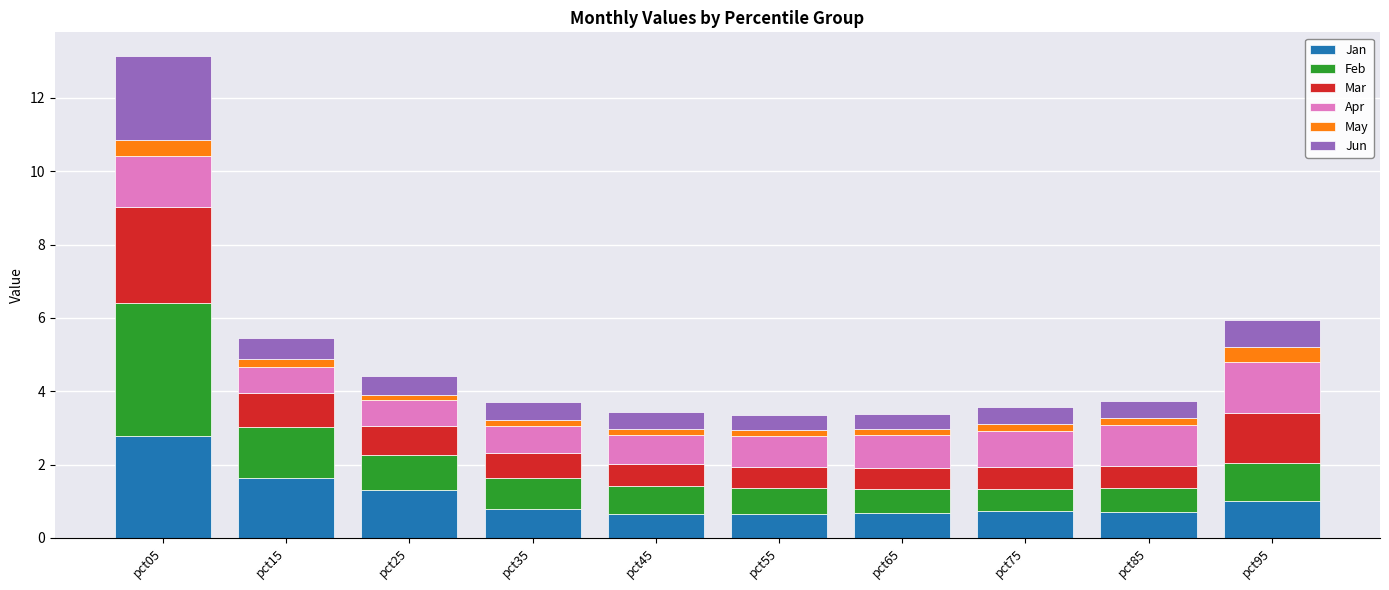

At which label does Jan reach its peak?

pct05